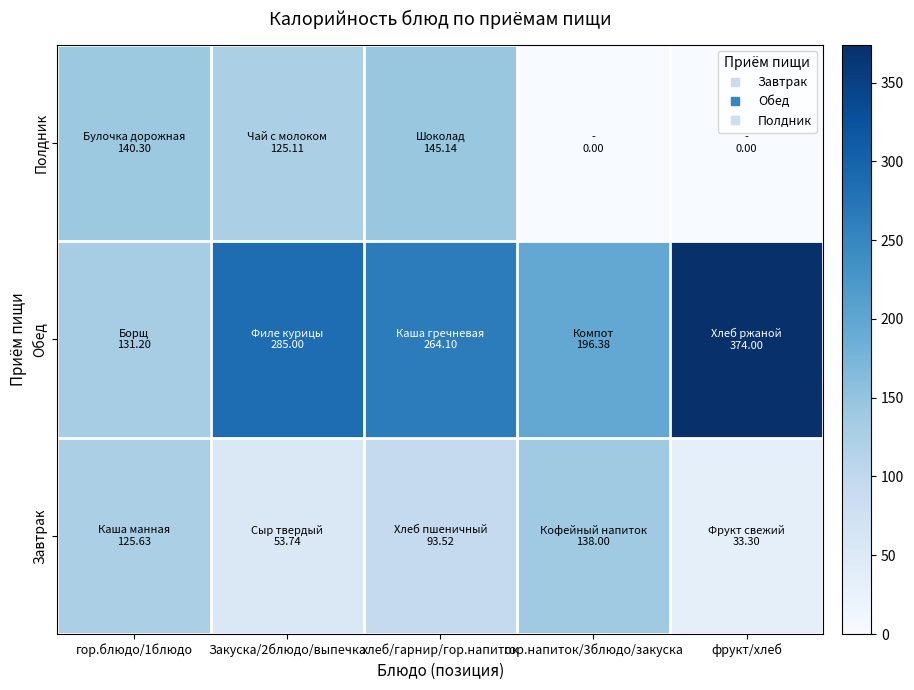

At which category is the sum across all series the highest?

хлеб/гарнир/гор.напиток